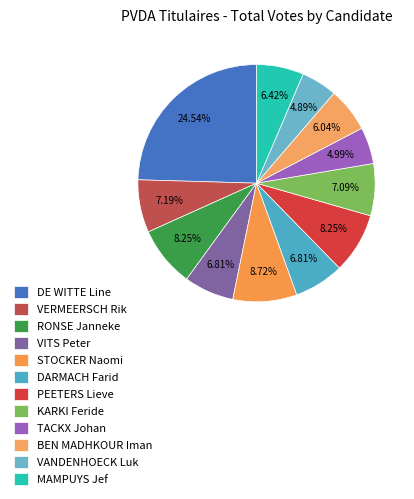

Combined, do DE WITTE Line and MAMPUYS Jef account for over 50%?

No